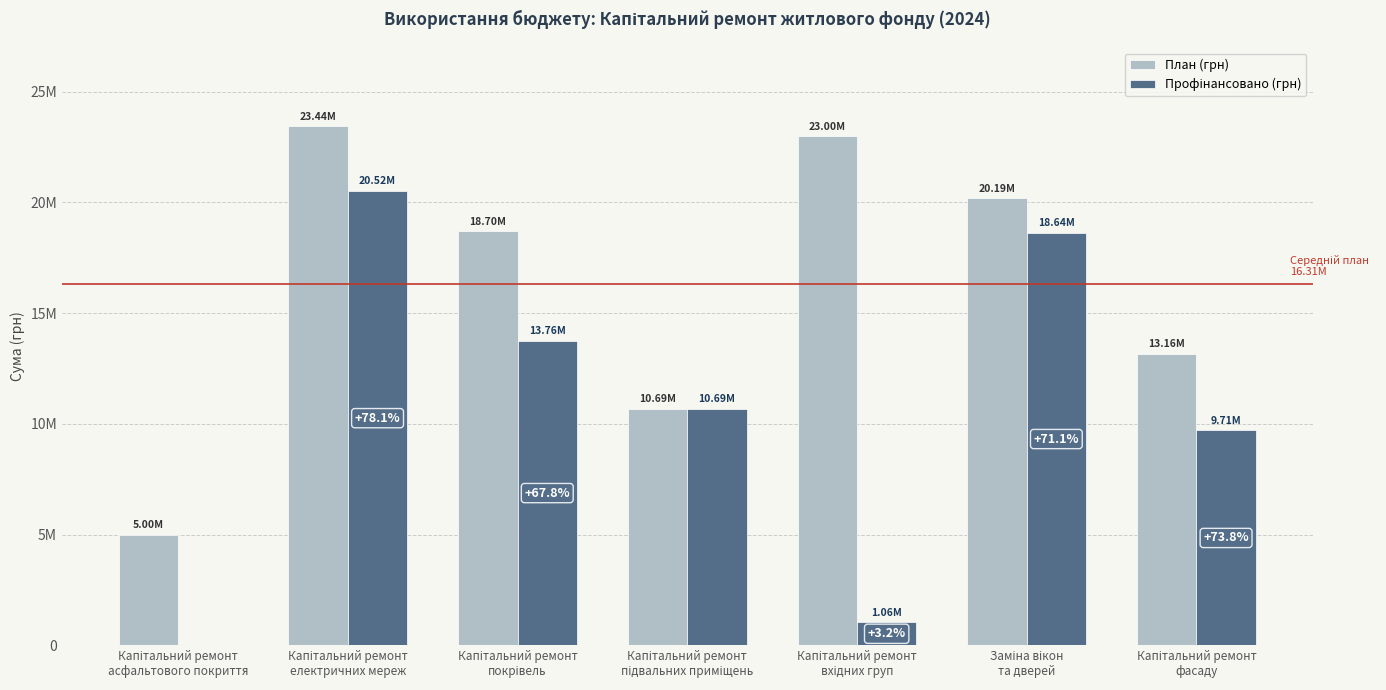

Which series has the largest range (max minus min)?

Профінансовано (грн)